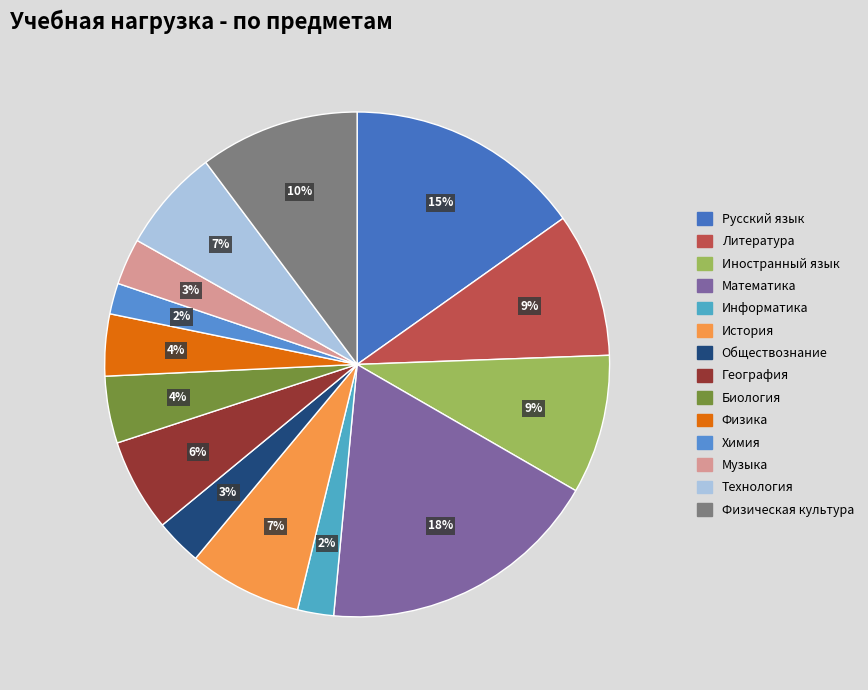

To the nearest percent, what portion does Биология represent?

4%